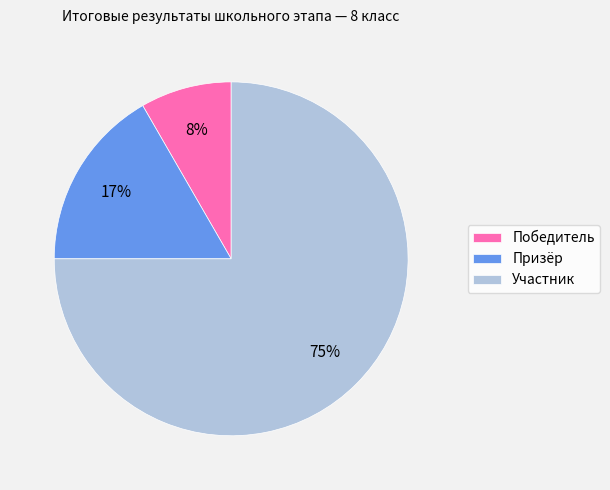

Does Призёр represent more than half of the total?

No